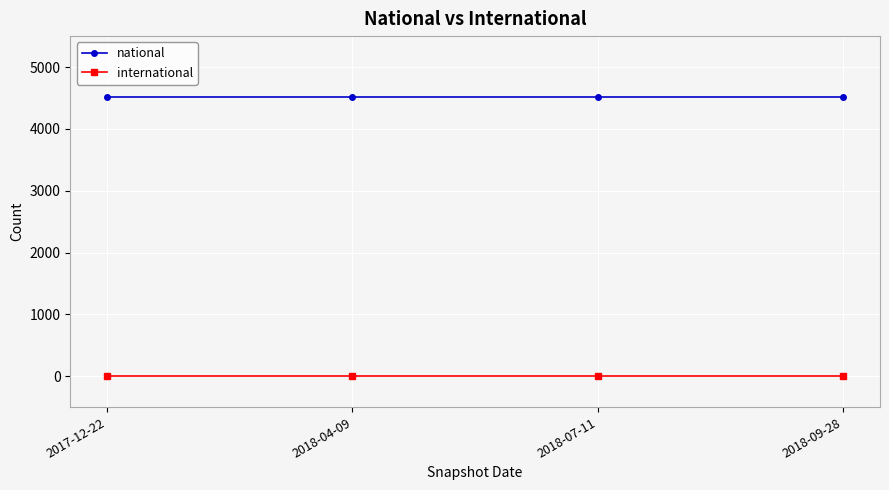

At how many categories does at least one series exceed 2245?

4